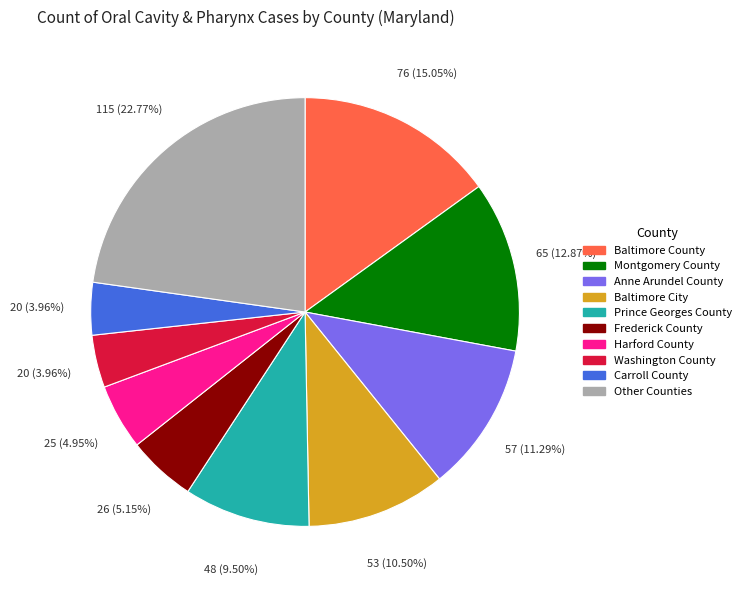

How many slices are in this pie chart?

10